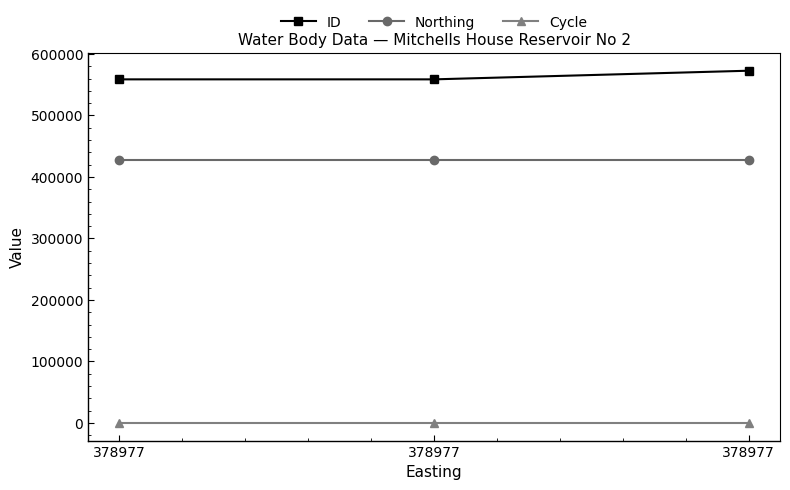

The Northing series shows 427381 at 378977. True or false?

True